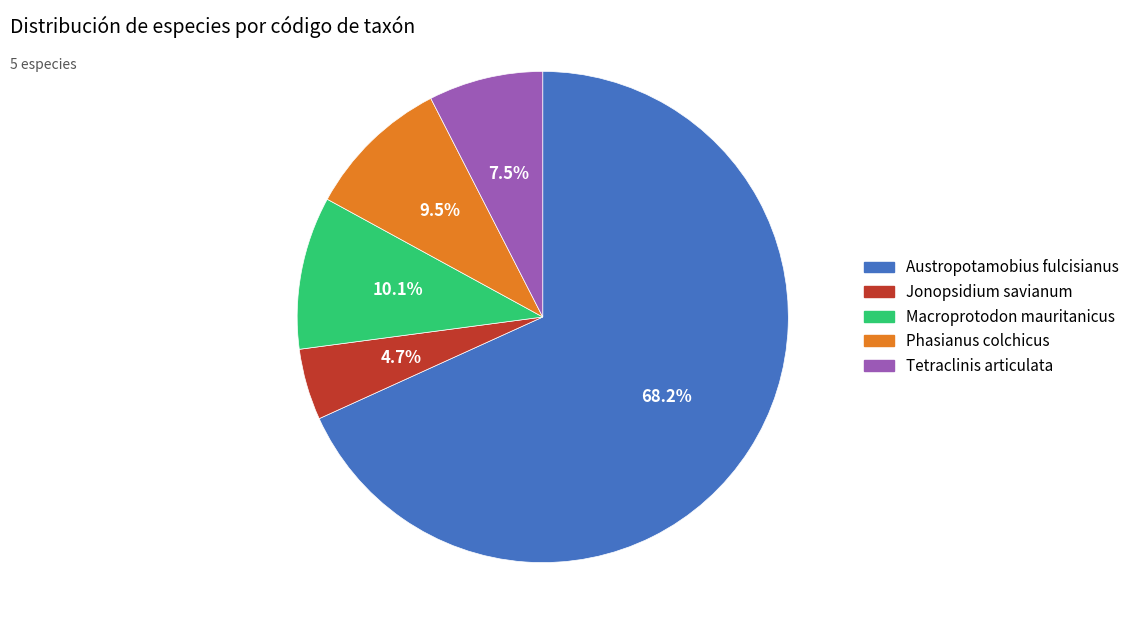

Which has a higher value, Jonopsidium savianum or Phasianus colchicus?

Phasianus colchicus